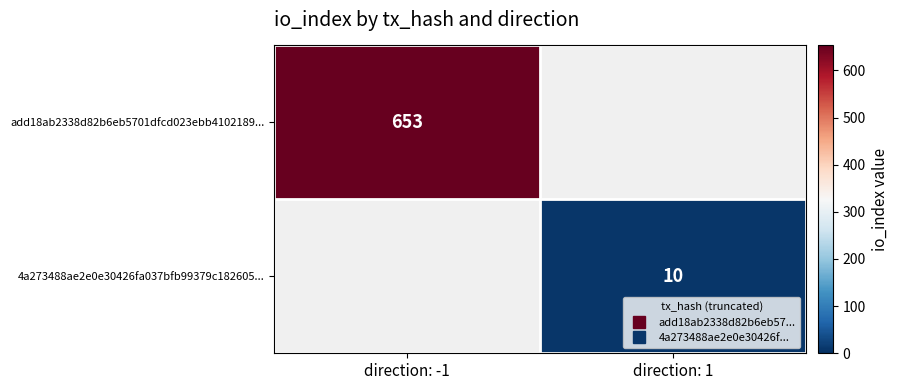

What is the difference between the 4a273488ae2e0e30426fa037bfb99379c182605... values at direction: 1 and direction: -1?

10